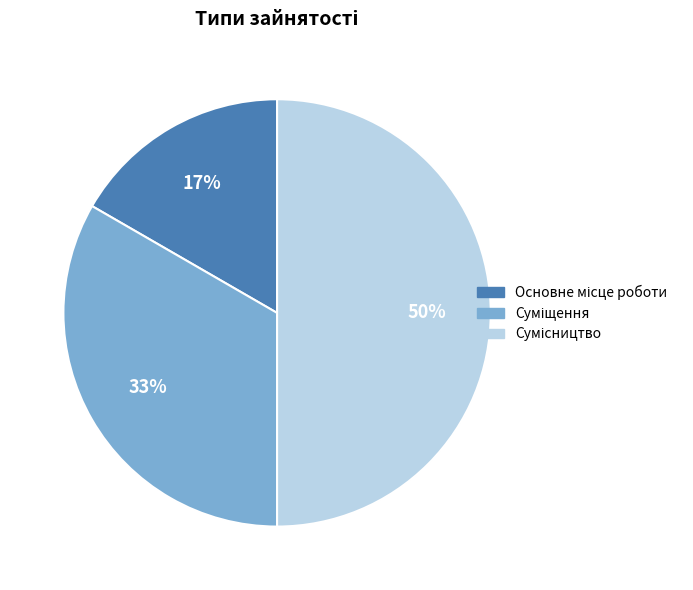

How many slices are in this pie chart?

3